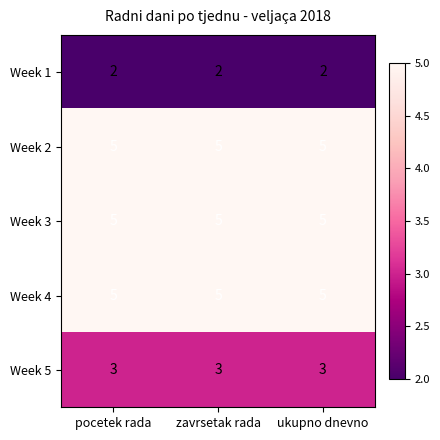

How many categories are shown in the chart?

3